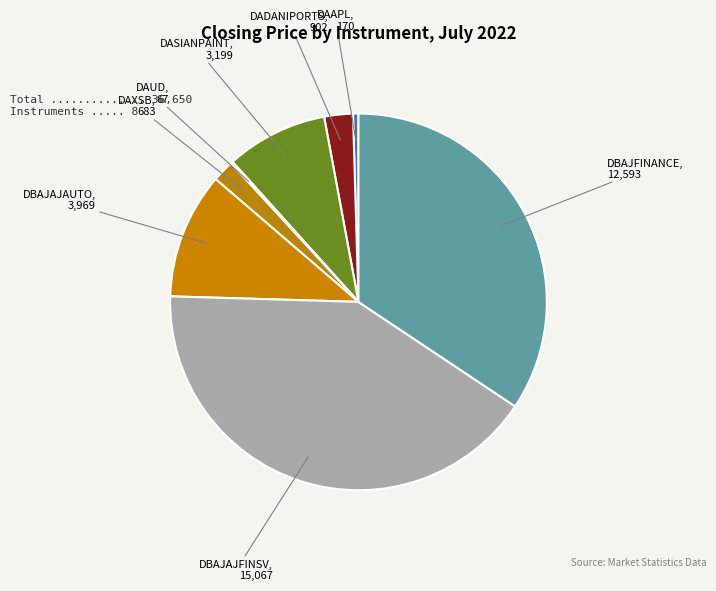

Is there any slice that represents more than half of the pie?

No